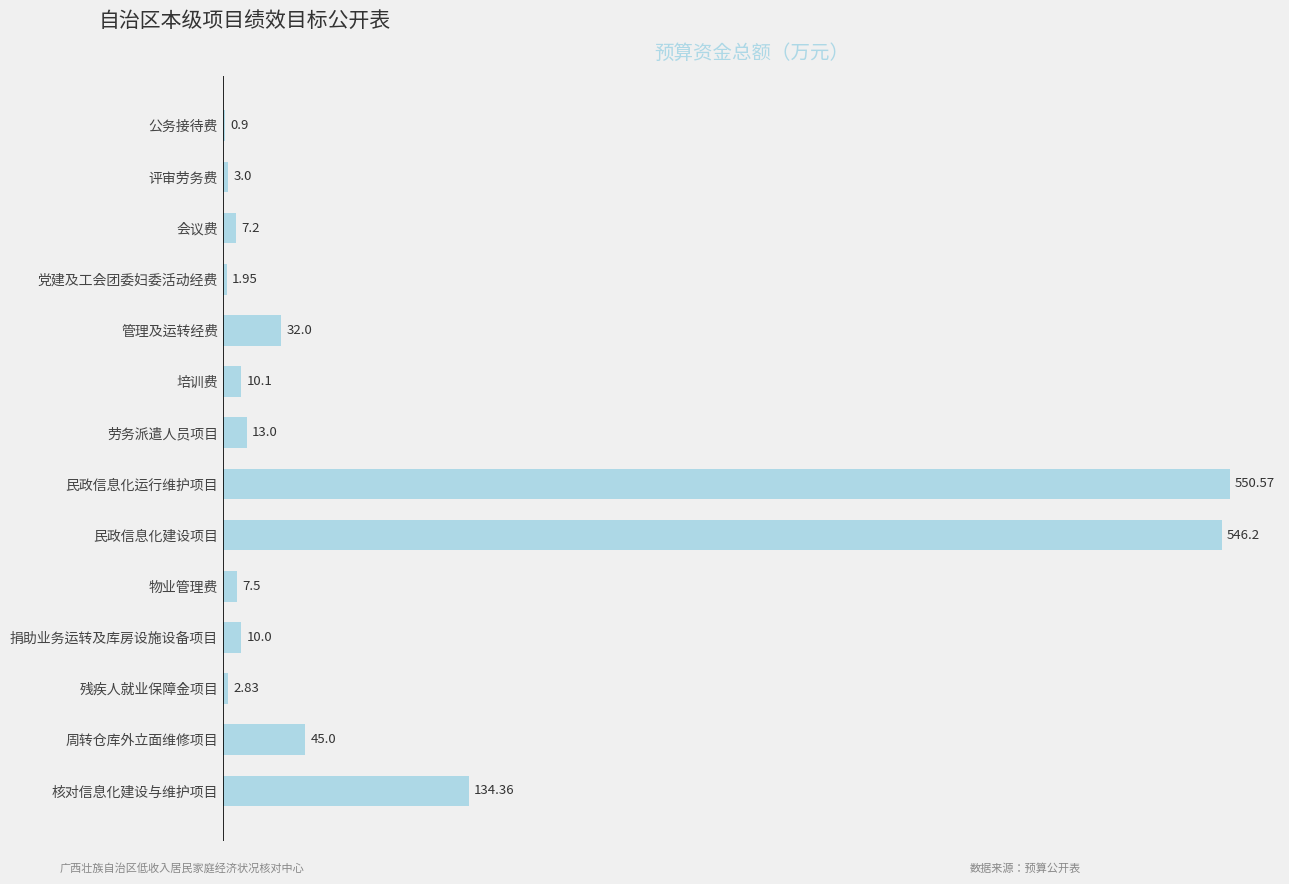

What is the sum of the values at 民政信息化运行维护项目 and 劳务派遣人员项目?

563.6